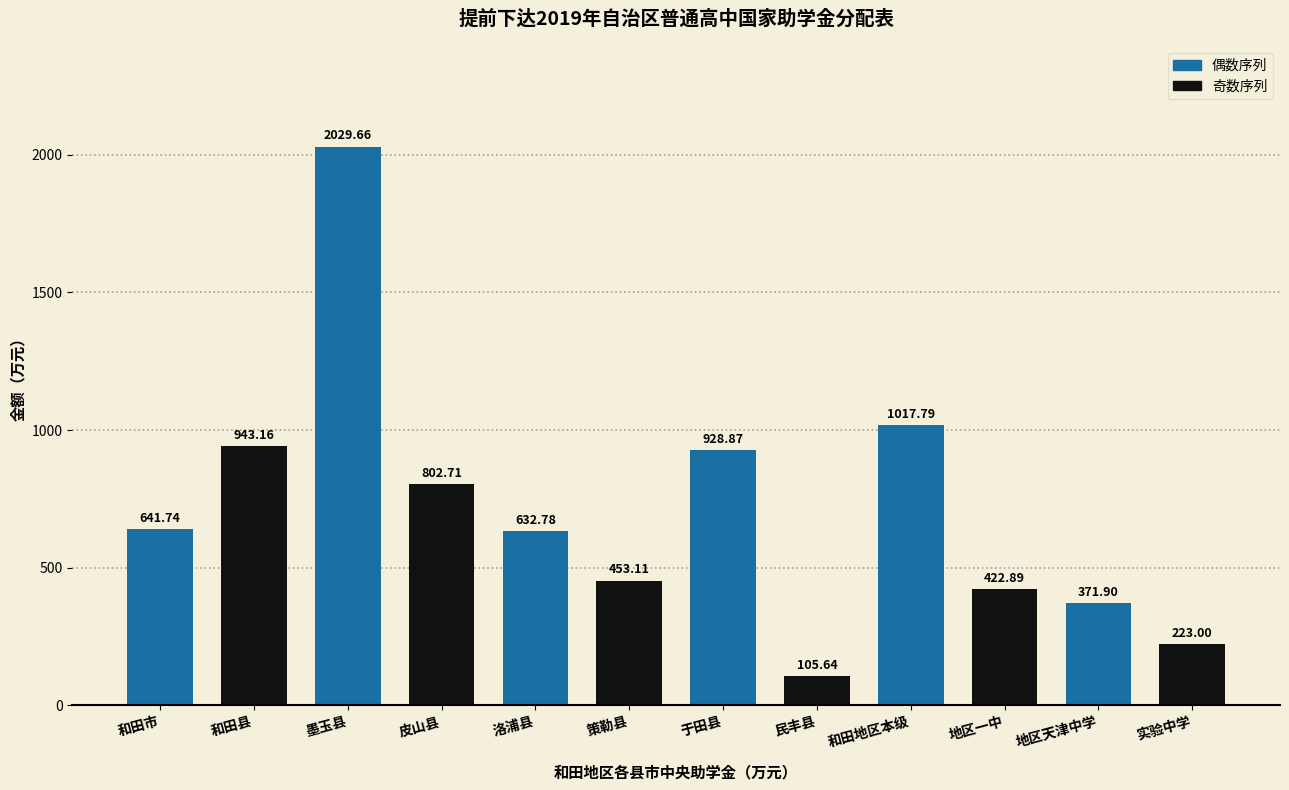

Does the chart contain stacked bars?

No